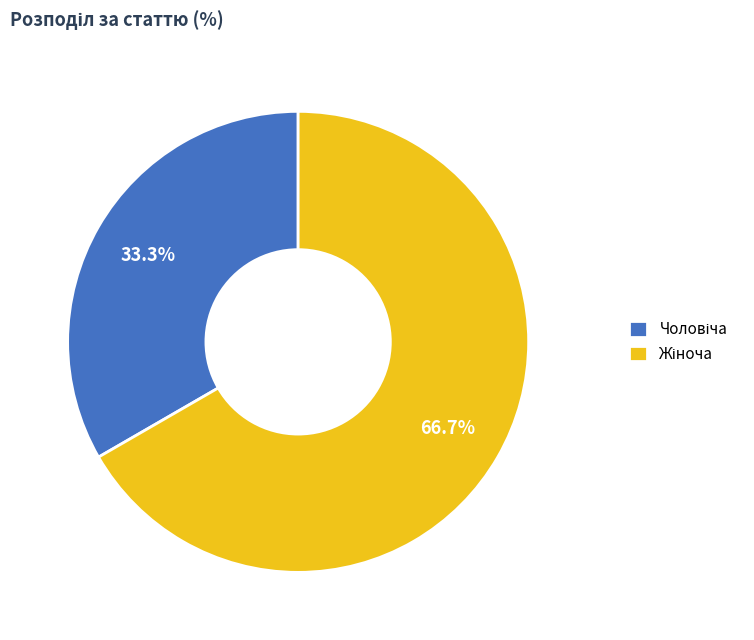

How many segments does this pie chart have?

2